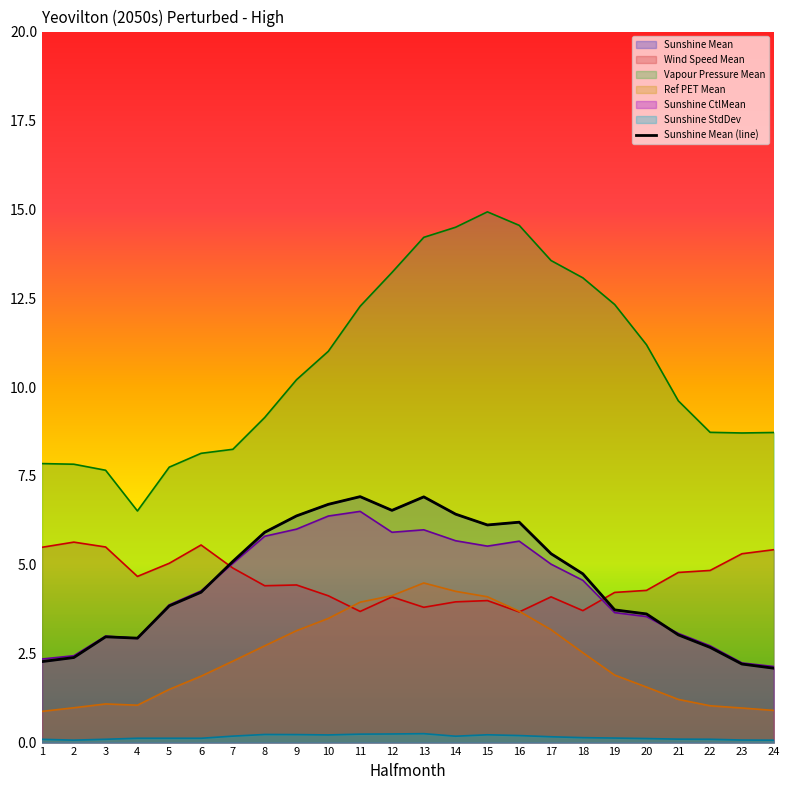

Reading right to left, what are all the values shown in this chart?

Sunshine Mean: 24=2.1	23=2.2	22=2.7	21=3.0	20=3.6	19=3.7	18=4.7	17=5.3	16=6.2	15=6.1	14=6.4	13=6.9	12=6.5	11=6.9	10=6.7	9=6.4	8=5.9	7=5.1	6=4.2	5=3.8	4=2.9	3=3.0	2=2.4	1=2.3
Wind Speed Mean: 24=5.4	23=5.3	22=4.8	21=4.8	20=4.3	19=4.2	18=3.7	17=4.1	16=3.7	15=4.0	14=4.0	13=3.8	12=4.1	11=3.7	10=4.1	9=4.4	8=4.4	7=4.9	6=5.6	5=5.0	4=4.7	3=5.5	2=5.6	1=5.5
Vapour Pressure Mean: 24=8.7	23=8.7	22=8.7	21=9.6	20=11.2	19=12.3	18=13.1	17=13.6	16=14.5	15=14.9	14=14.5	13=14.2	12=13.2	11=12.3	10=11.0	9=10.2	8=9.1	7=8.2	6=8.1	5=7.7	4=6.5	3=7.7	2=7.8	1=7.8
Ref PET Mean: 24=0.9	23=1.0	22=1.0	21=1.2	20=1.6	19=1.9	18=2.5	17=3.2	16=3.7	15=4.1	14=4.3	13=4.5	12=4.1	11=3.9	10=3.5	9=3.1	8=2.7	7=2.3	6=1.9	5=1.5	4=1.1	3=1.1	2=1.0	1=0.9
Sunshine CtlMean: 24=2.1	23=2.2	22=2.7	21=3.1	20=3.5	19=3.7	18=4.6	17=5.0	16=5.7	15=5.5	14=5.7	13=6.0	12=5.9	11=6.5	10=6.4	9=6.0	8=5.8	7=5.0	6=4.3	5=3.9	4=2.9	3=3.0	2=2.4	1=2.4
Sunshine StdDev: 24=0.1	23=0.1	22=0.1	21=0.1	20=0.1	19=0.1	18=0.1	17=0.2	16=0.2	15=0.2	14=0.2	13=0.3	12=0.2	11=0.2	10=0.2	9=0.2	8=0.2	7=0.2	6=0.1	5=0.1	4=0.1	3=0.1	2=0.1	1=0.1